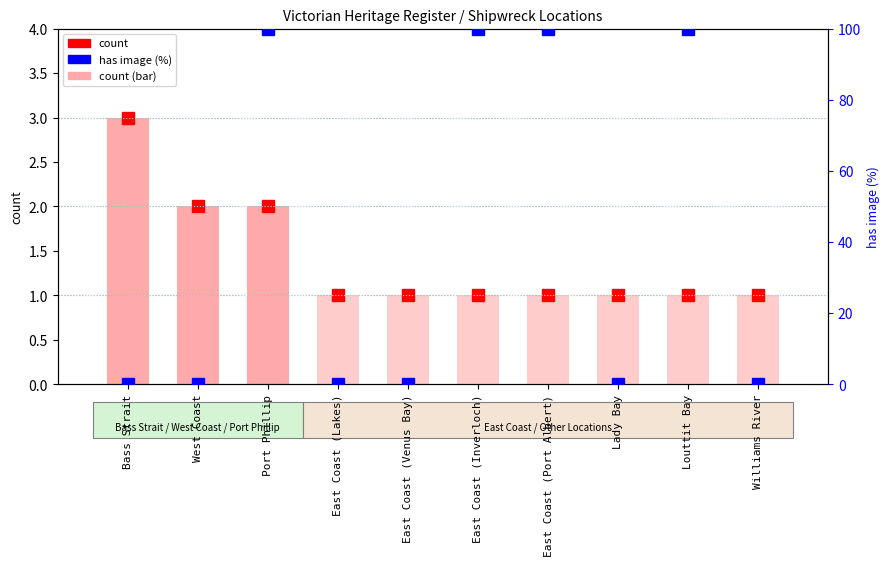

What is the smallest value displayed?

1